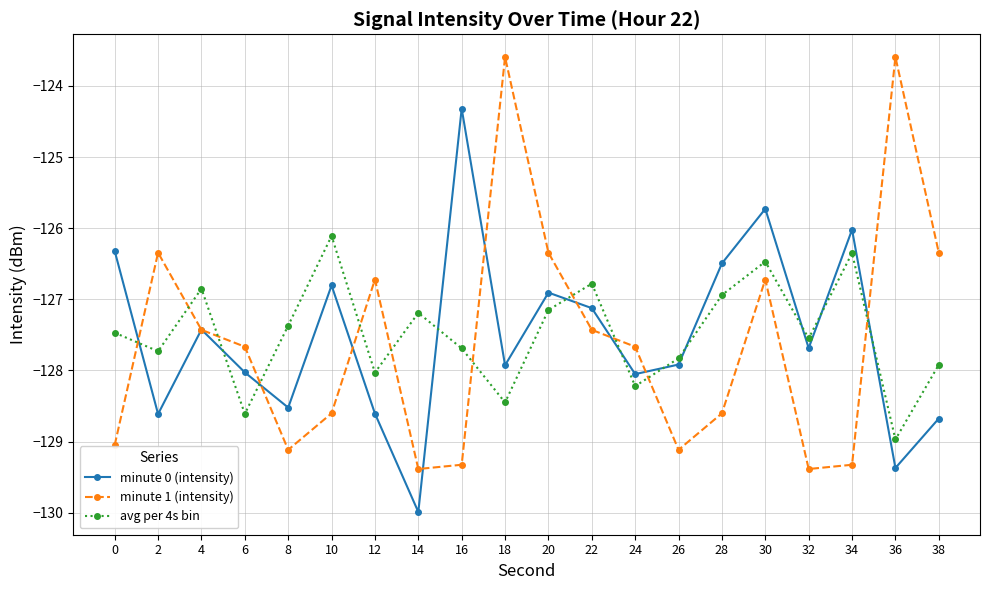

In minute 1 (intensity), how many points are higher than both neighbors (excluding endpoints)?

5